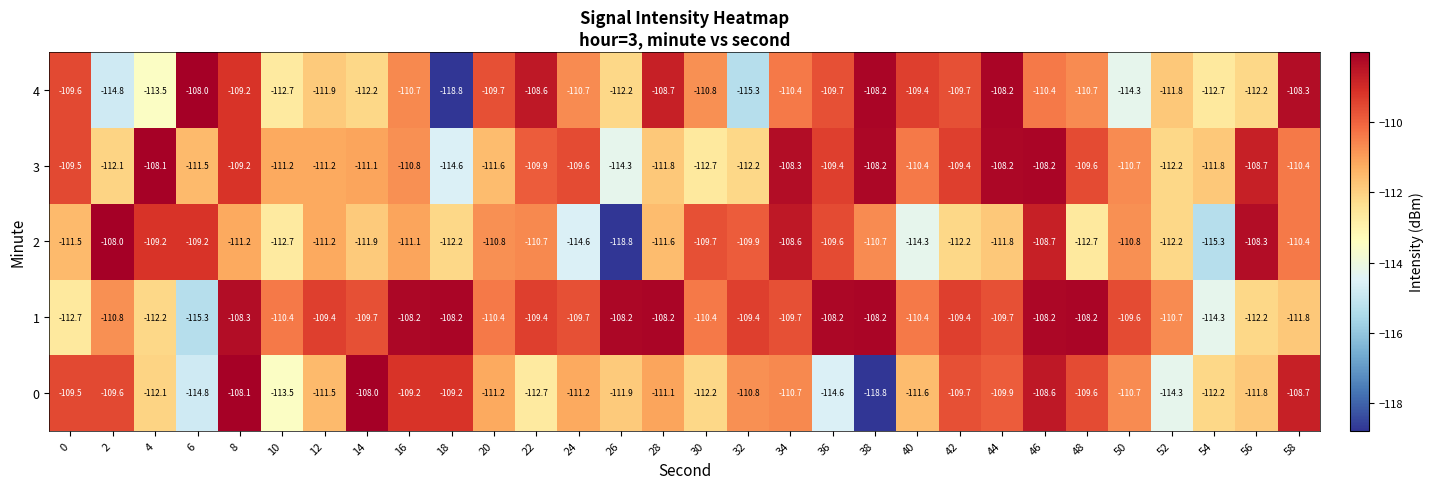

At which label does 1 reach its minimum?

6